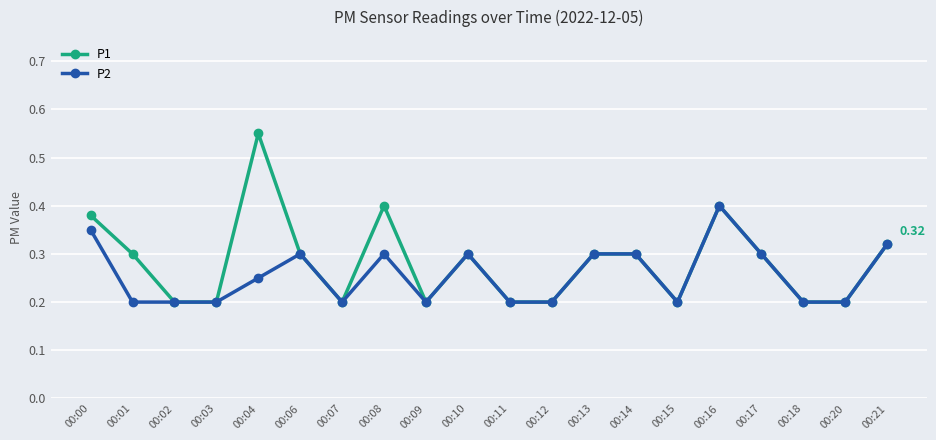

True or false: P2 has more than 0 interior local peaks.

True